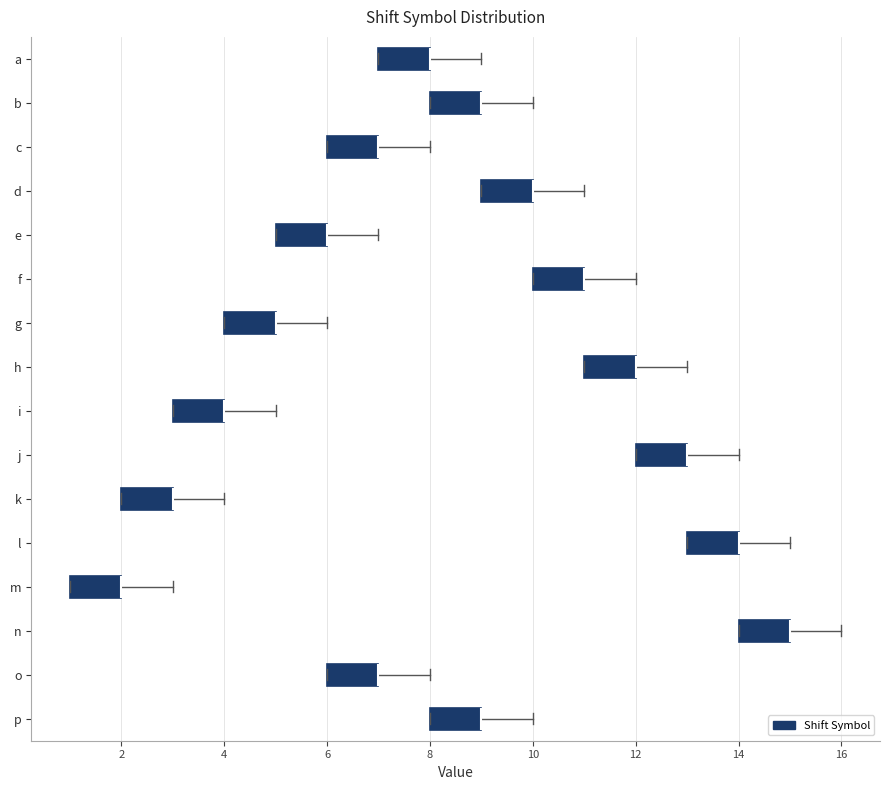

Reading bottom to top, read every box against the x-axis: the position of its median line, the range the box covers, and the ends of its whiskers. The values are not printed on the chart, so give them approximately, as read against the axis.

p: median 9 (drawn on the box's right edge), box 8 to 9, whiskers 8 to 10
o: median 7 (drawn on the box's right edge), box 6 to 7, whiskers 6 to 8
n: median 15 (drawn on the box's right edge), box 14 to 15, whiskers 14 to 16
m: median 2 (drawn on the box's right edge), box 1 to 2, whiskers 1 to 3
l: median 14 (drawn on the box's right edge), box 13 to 14, whiskers 13 to 15
k: median 3 (drawn on the box's right edge), box 2 to 3, whiskers 2 to 4
j: median 13 (drawn on the box's right edge), box 12 to 13, whiskers 12 to 14
i: median 4 (drawn on the box's right edge), box 3 to 4, whiskers 3 to 5
h: median 12 (drawn on the box's right edge), box 11 to 12, whiskers 11 to 13
g: median 5 (drawn on the box's right edge), box 4 to 5, whiskers 4 to 6
f: median 11 (drawn on the box's right edge), box 10 to 11, whiskers 10 to 12
e: median 6 (drawn on the box's right edge), box 5 to 6, whiskers 5 to 7
d: median 10 (drawn on the box's right edge), box 9 to 10, whiskers 9 to 11
c: median 7 (drawn on the box's right edge), box 6 to 7, whiskers 6 to 8
b: median 9 (drawn on the box's right edge), box 8 to 9, whiskers 8 to 10
a: median 8 (drawn on the box's right edge), box 7 to 8, whiskers 7 to 9